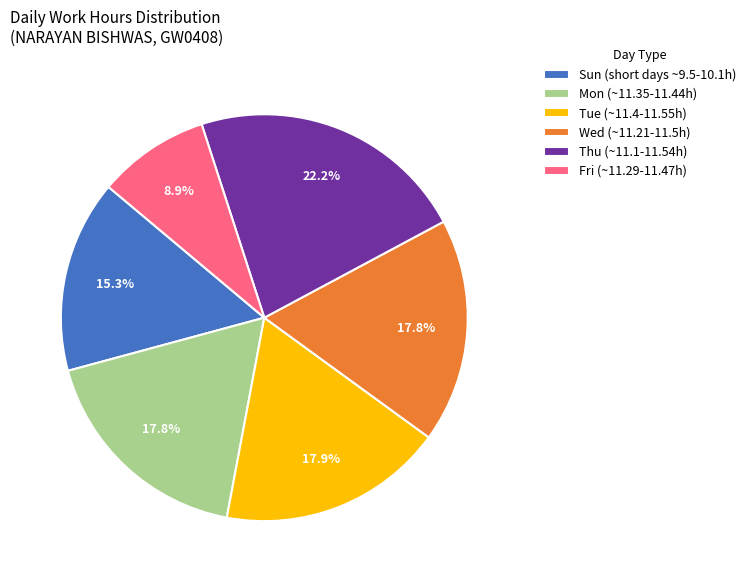

Combined, do Mon (~11.35-11.44h) and Sun (short days ~9.5-10.1h) account for over 50%?

No